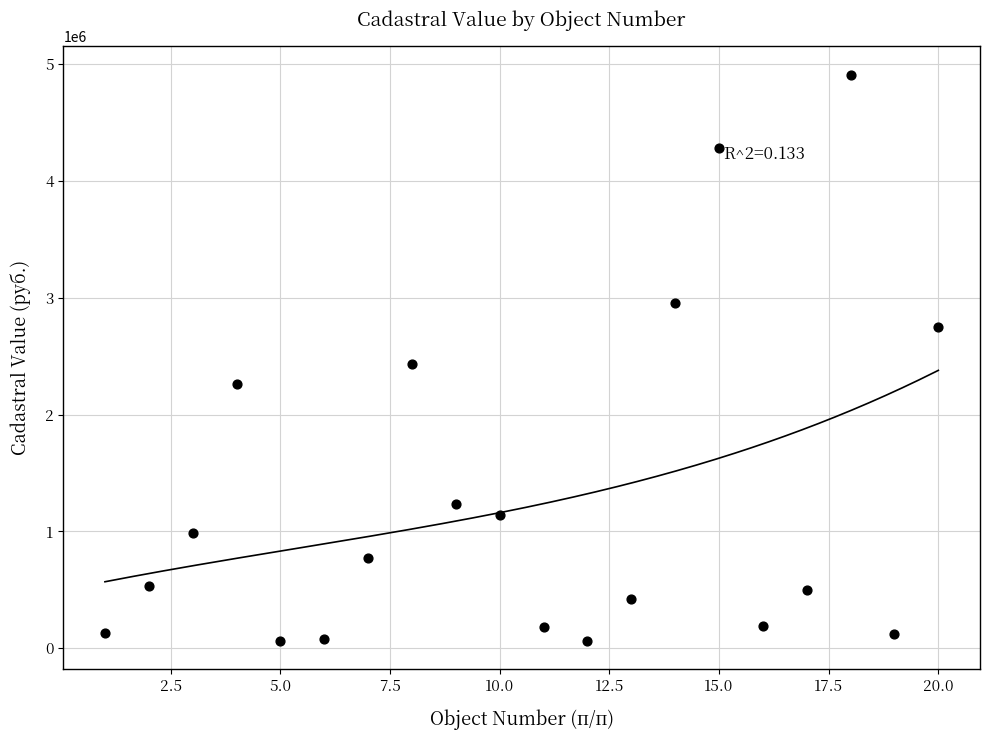

What is the range of Y values (max minus min)?

4849419.7